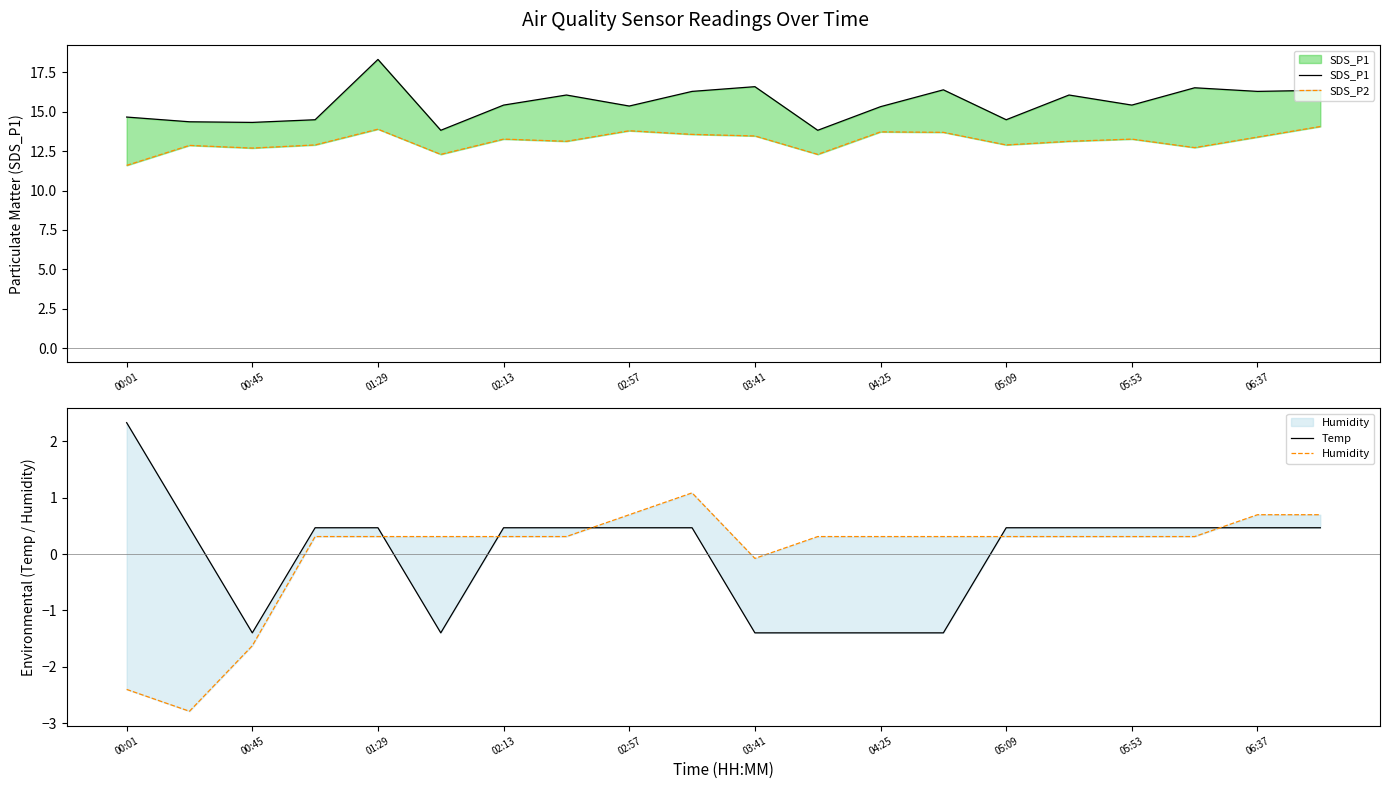

What are all the series names shown in the legend?

SDS_P1, SDS_P2, Temp, Humidity